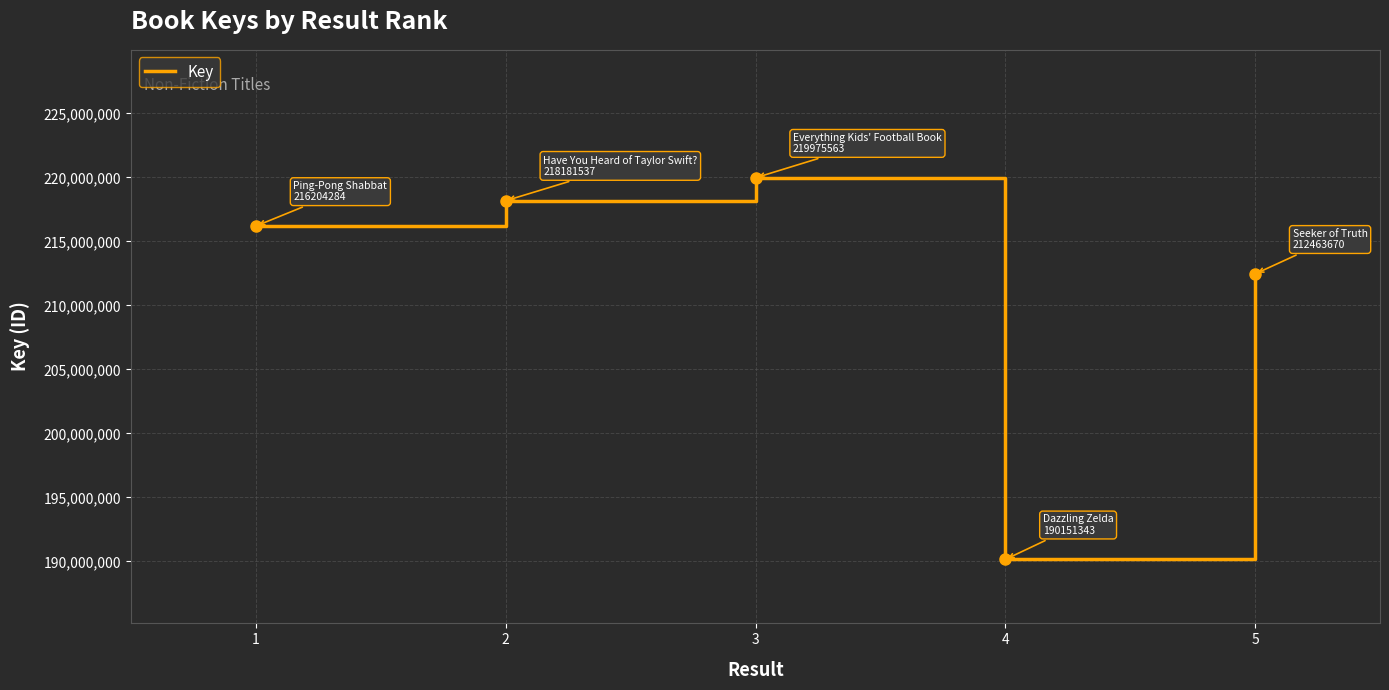

True or false: the data shows 320847598 at 5.

False